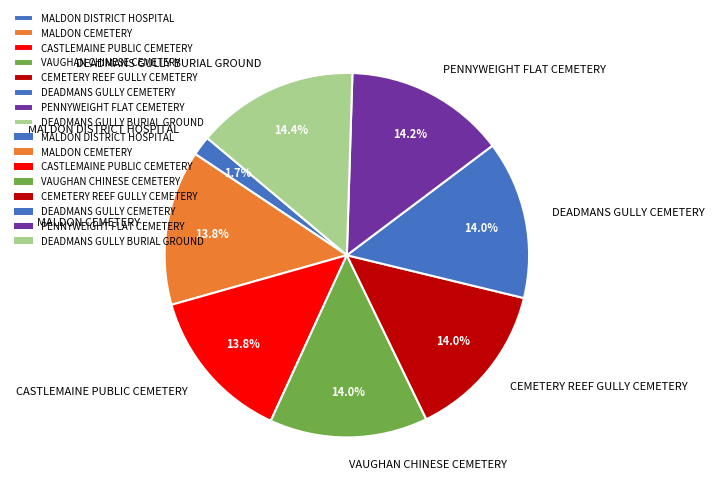

Is it true that MALDON CEMETERY is 20% of the pie?

False